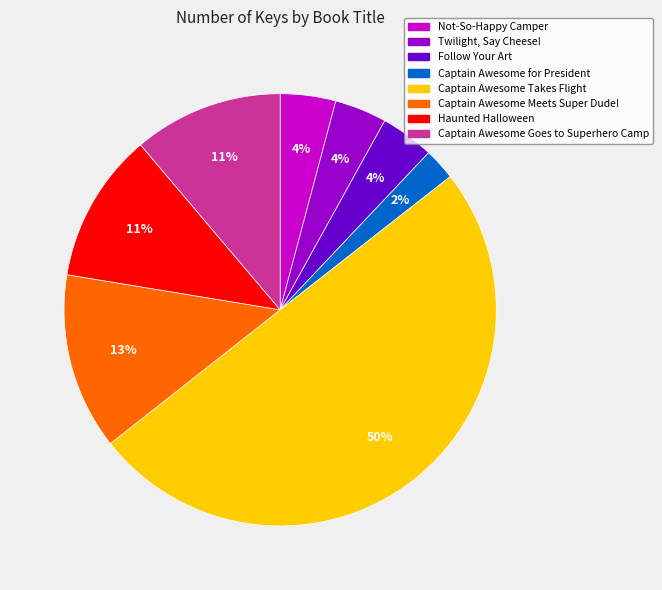

Which slice is the largest?

Captain Awesome Takes Flight